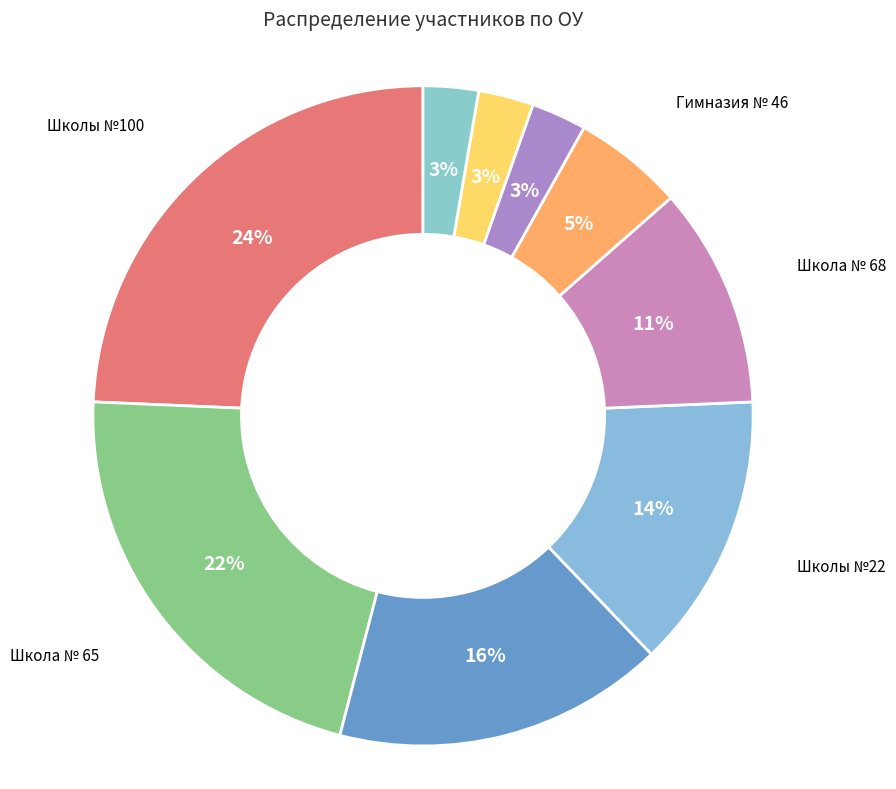

Rank the categories by value from highest to lowest.

МБОУ «Школы №100», МБОУ «Школа № 65», МБОУ "Школа № 21", МБОУ «Школы №22», МБОУ "Школа № 68", МБОУ «Гимназия № 46», МБОУ "Лицей № 57", МБОУ "Школа № 16", Школа — «Эврика-Развитие» номер 96